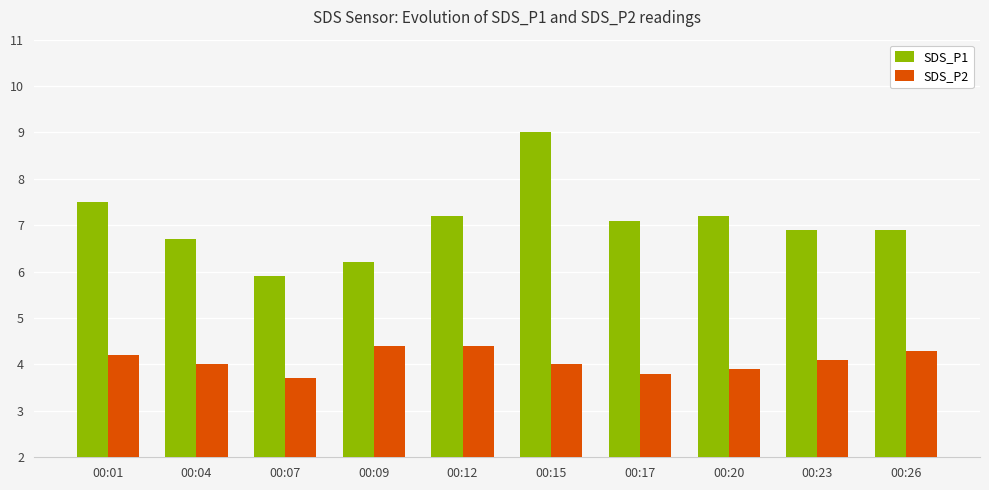

What is the value of the SDS_P2 bar at the 5th from the left?

4.4